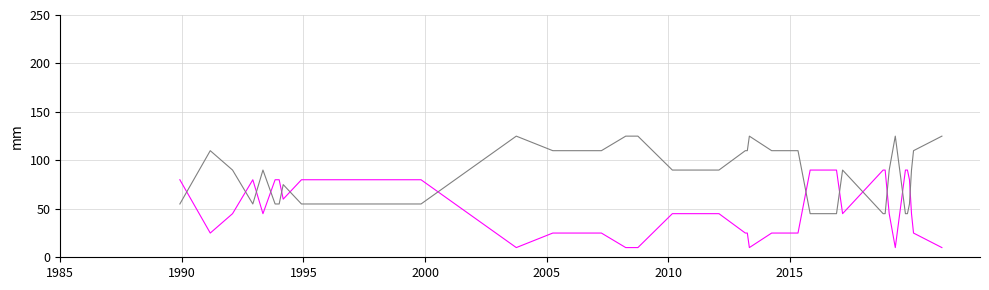

What is the smallest value displayed?

10